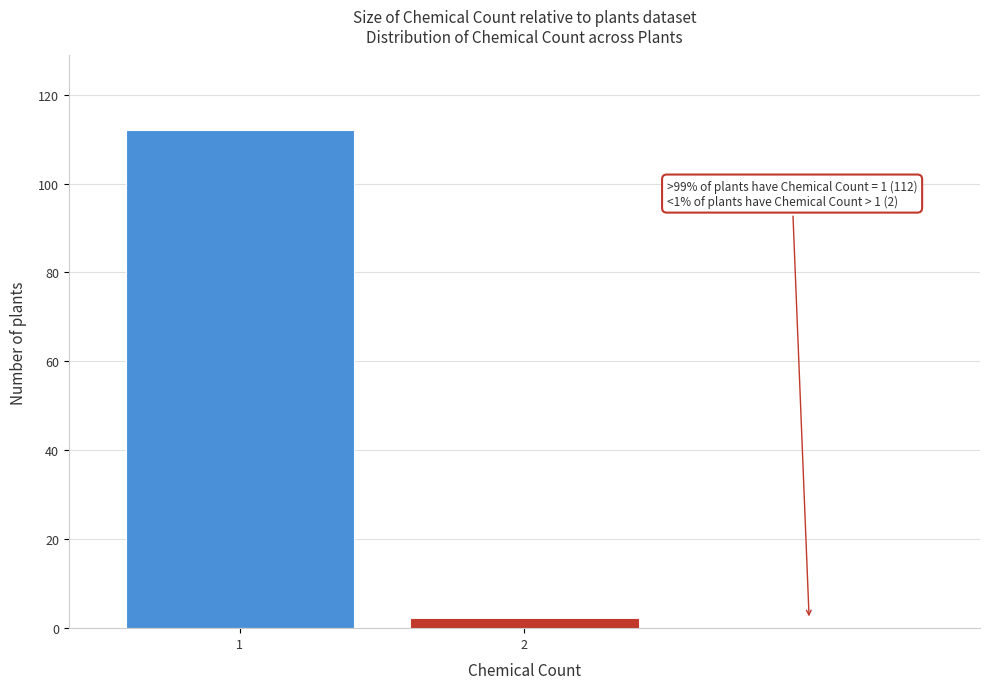

Reading left to right, transcribe all the data shown in this chart.

112	2